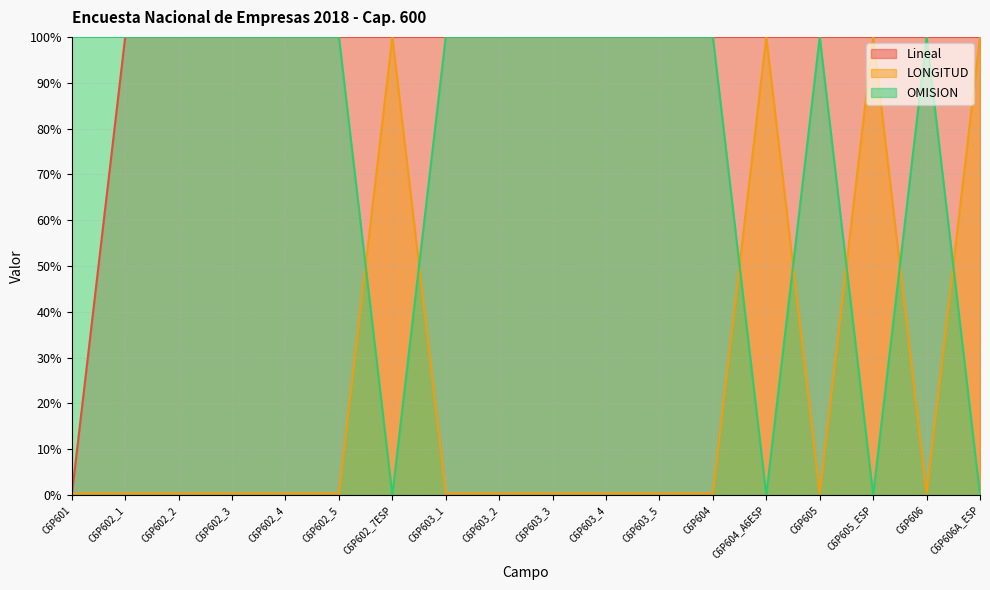

Rank the series by their maximum value, from highest to lowest.

Lineal, LONGITUD, OMISION